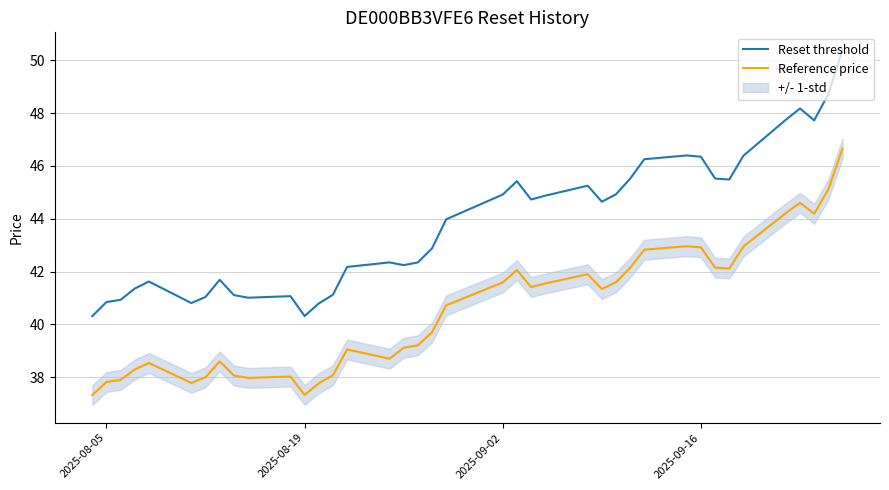

What is the maximum value shown in the chart?

50.4